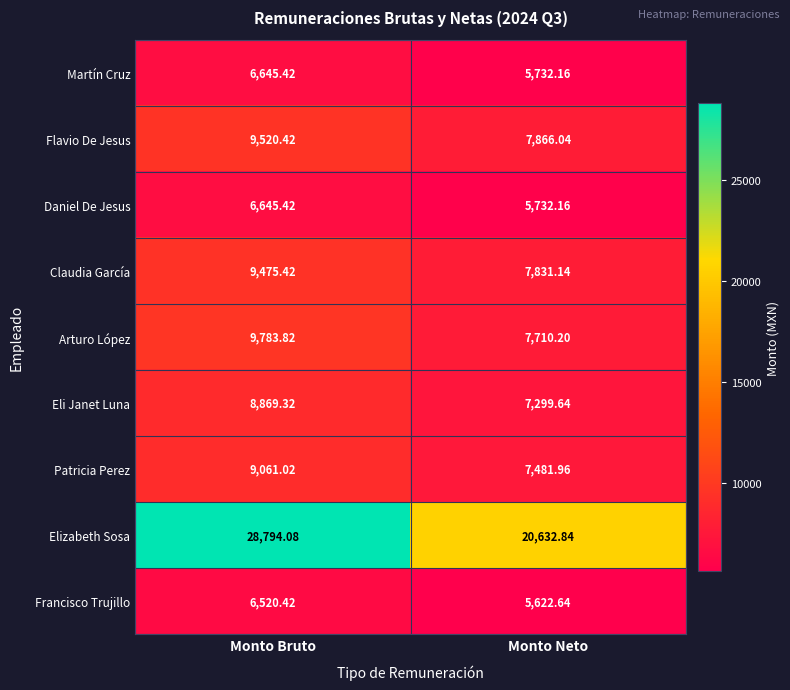

At which label is Francisco Trujillo closest to 6071?

Monto Neto